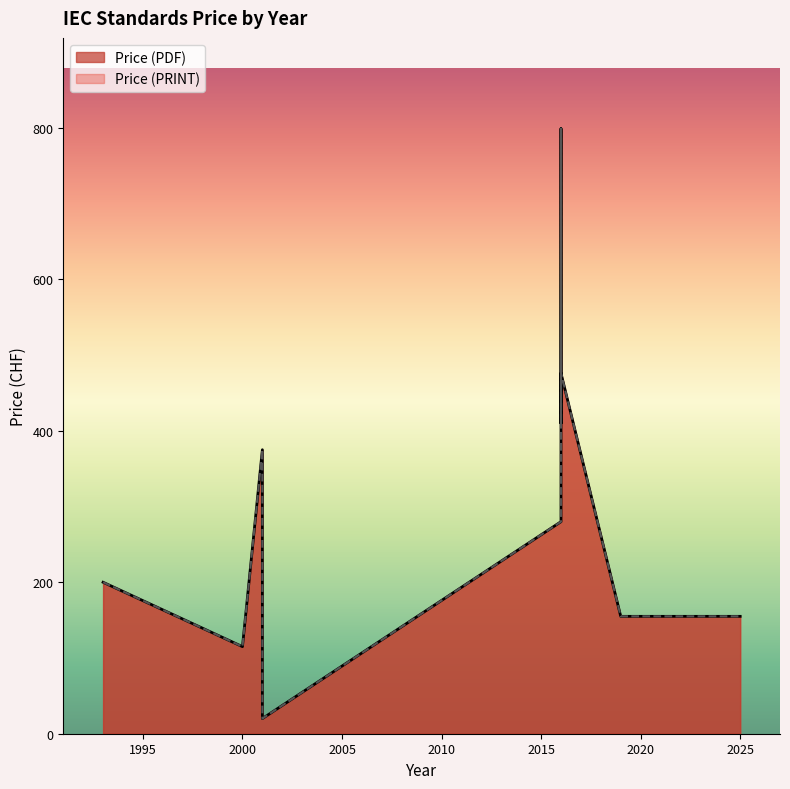

What is the sum of the Price (PRINT) values at 1993 and 2016?

480